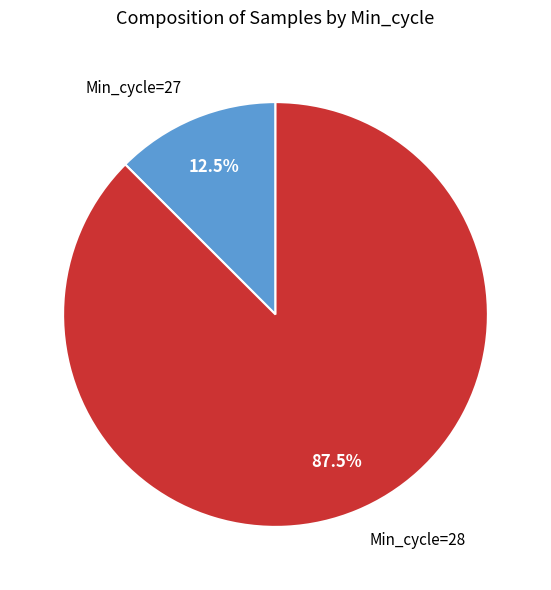

Which slice is the largest?

Min_cycle=28